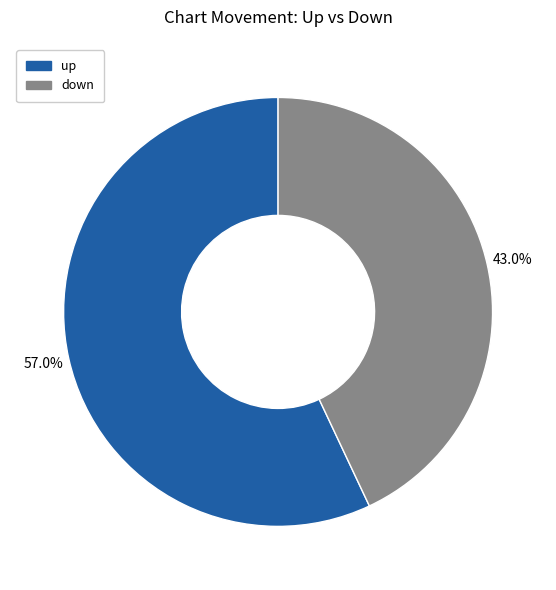

How many slices are in this pie chart?

2